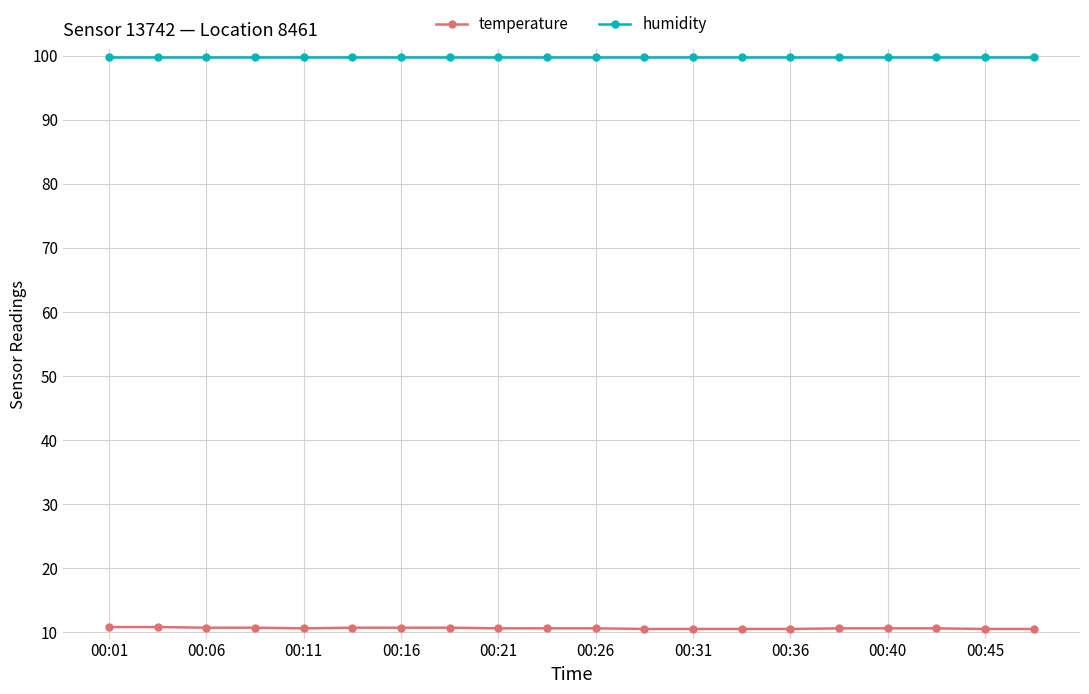

What is the average value of the temperature series?

10.6